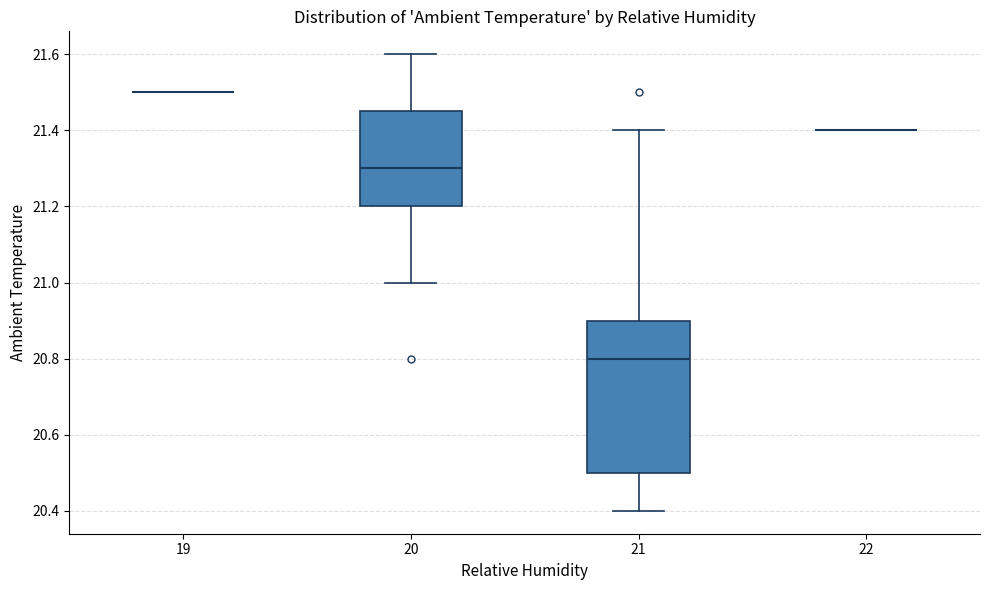

Reading left to right, transcribe this box plot: for each box, give where its median line is, the range the box spans, and where its two whiskers end, as read against the y-axis. The values are not printed on the chart, so give them approximately, as read against the axis.

19: box collapsed to a line at 21.50, whiskers 21.50 to 21.50
20: median 21.30, box 21.20 to 21.46, whiskers 21.00 to 21.60
21: median 20.80, box 20.50 to 20.90, whiskers 20.40 to 21.40
22: box collapsed to a line at 21.40, whiskers 21.40 to 21.40